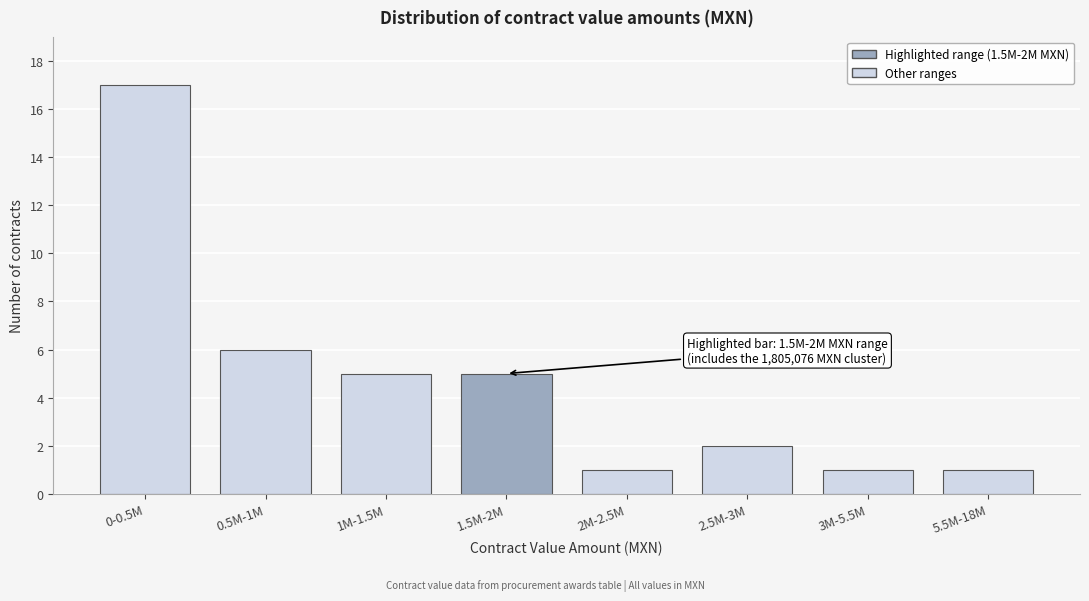

Reading left to right, list all the values displayed in this chart.

0-0.5M=17	0.5M-1M=6	1M-1.5M=5	1.5M-2M=5	2M-2.5M=1	2.5M-3M=2	3M-5.5M=1	5.5M-18M=1